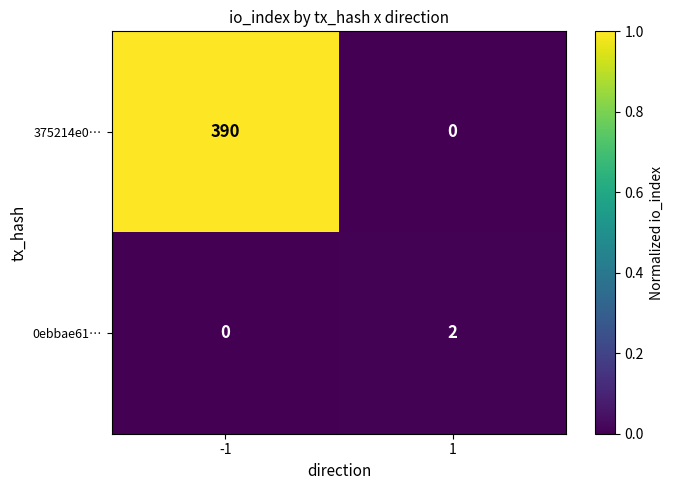

Is it true that 375214e0… equals 262 at 1?

False